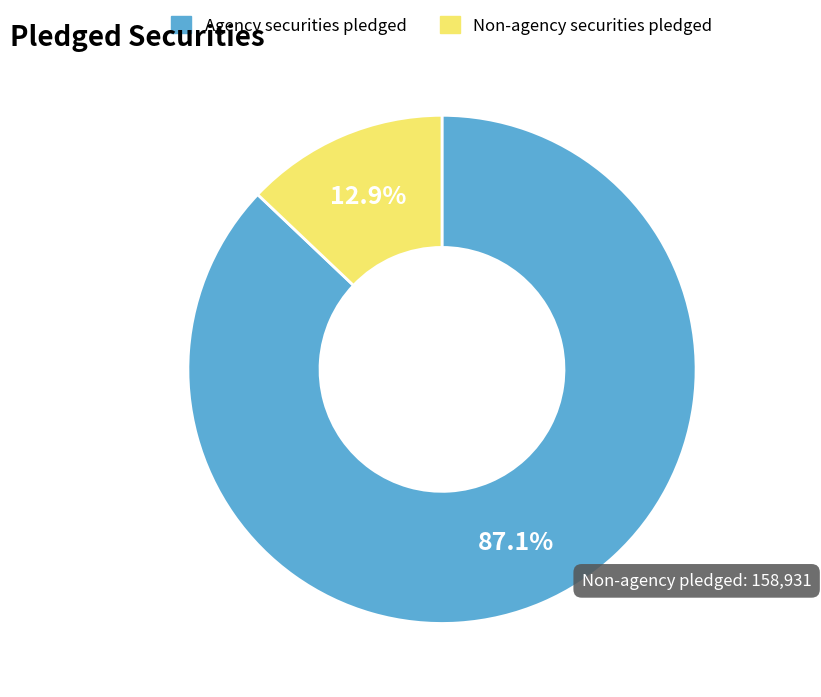

Between Agency securities pledged and Non-agency securities pledged, which is larger?

Agency securities pledged